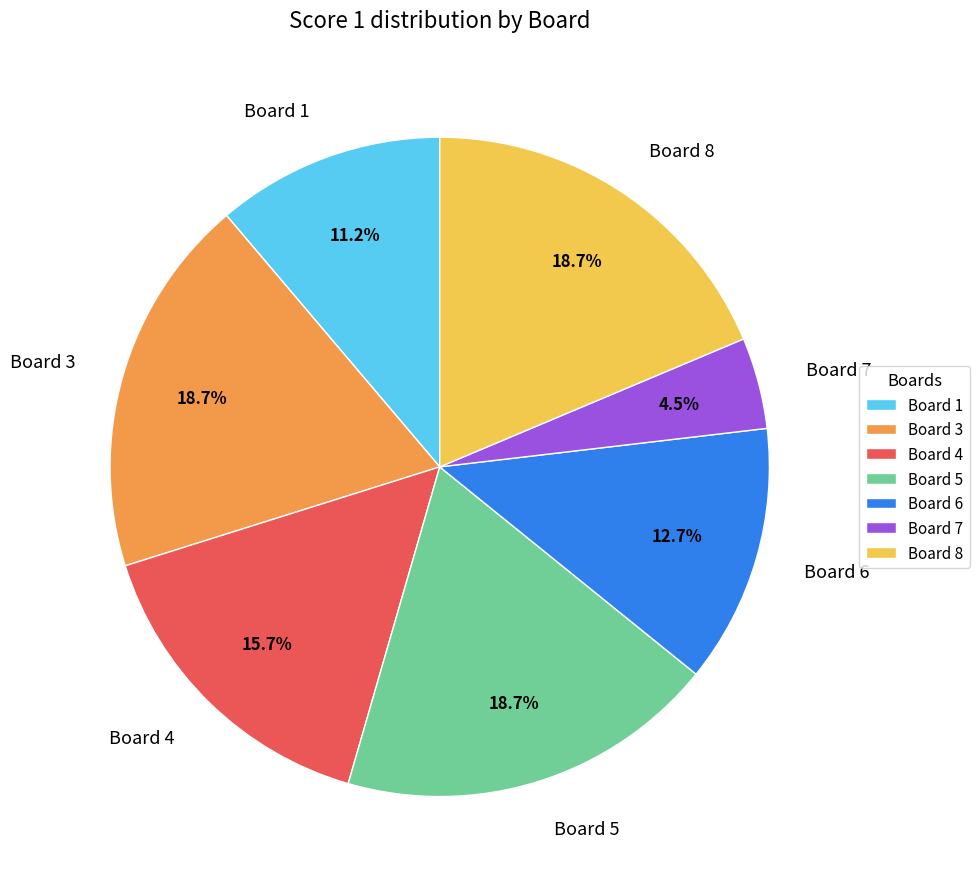

What is the smallest slice in the pie chart?

Board 7